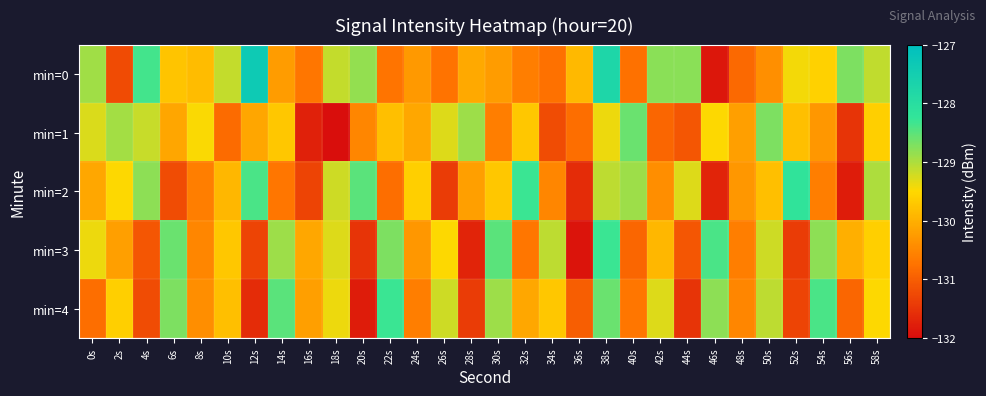

Reading left to right, list all the values displayed in this chart.

min=0: 0s=-128.9	2s=-131.2	4s=-128.4	6s=-129.8	8s=-129.8	10s=-129.1	12s=-127.4	14s=-130.2	16s=-130.7	18s=-129.1	20s=-128.9	22s=-130.7	24s=-130.3	26s=-130.7	28s=-130.1	30s=-130.2	32s=-130.6	34s=-130.8	36s=-129.9	38s=-127.7	40s=-130.8	42s=-128.8	44s=-128.8	46s=-131.8	48s=-130.9	50s=-130.4	52s=-129.4	54s=-129.6	56s=-128.7	58s=-129.1
min=1: 0s=-129.3	2s=-128.9	4s=-129.2	6s=-130.1	8s=-129.5	10s=-130.8	12s=-130.1	14s=-129.7	16s=-131.7	18s=-132.0	20s=-130.5	22s=-129.8	24s=-130.1	26s=-129.3	28s=-128.9	30s=-130.6	32s=-129.7	34s=-131.2	36s=-130.8	38s=-129.4	40s=-128.6	42s=-130.9	44s=-131.1	46s=-129.5	48s=-130.2	50s=-128.7	52s=-129.8	54s=-130.3	56s=-131.5	58s=-129.6
min=2: 0s=-130.1	2s=-129.5	4s=-128.8	6s=-131.2	8s=-130.6	10s=-129.9	12s=-128.4	14s=-130.7	16s=-131.3	18s=-129.2	20s=-128.5	22s=-130.8	24s=-129.6	26s=-131.4	28s=-130.2	30s=-129.7	32s=-128.3	34s=-130.5	36s=-131.6	38s=-129.1	40s=-128.9	42s=-130.4	44s=-129.3	46s=-131.7	48s=-130.3	50s=-129.8	52s=-128.2	54s=-130.6	56s=-131.8	58s=-129.0
min=3: 0s=-129.4	2s=-130.2	4s=-131.1	6s=-128.6	8s=-130.5	10s=-129.7	12s=-131.3	14s=-128.9	16s=-130.1	18s=-129.3	20s=-131.5	22s=-128.7	24s=-130.3	26s=-129.5	28s=-131.7	30s=-128.5	32s=-130.7	34s=-129.1	36s=-131.9	38s=-128.3	40s=-130.9	42s=-129.9	44s=-131.1	46s=-128.4	48s=-130.6	50s=-129.2	52s=-131.4	54s=-128.8	56s=-130.0	58s=-129.6
min=4: 0s=-130.8	2s=-129.6	4s=-131.2	6s=-128.7	8s=-130.4	10s=-129.8	12s=-131.6	14s=-128.5	16s=-130.2	18s=-129.4	20s=-131.8	22s=-128.3	24s=-130.6	26s=-129.2	28s=-131.4	30s=-128.9	32s=-130.1	34s=-129.7	36s=-131.0	38s=-128.6	40s=-130.7	42s=-129.3	44s=-131.5	46s=-128.8	48s=-130.5	50s=-129.1	52s=-131.3	54s=-128.4	56s=-130.9	58s=-129.5